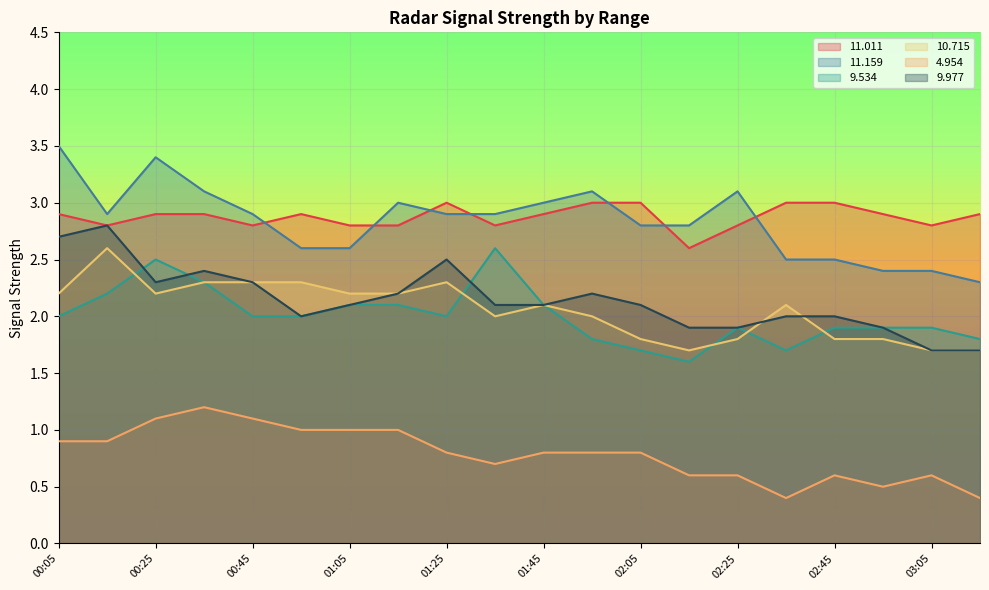

What is the sum of the   9.977 values at 00:55 and 03:15?

3.7